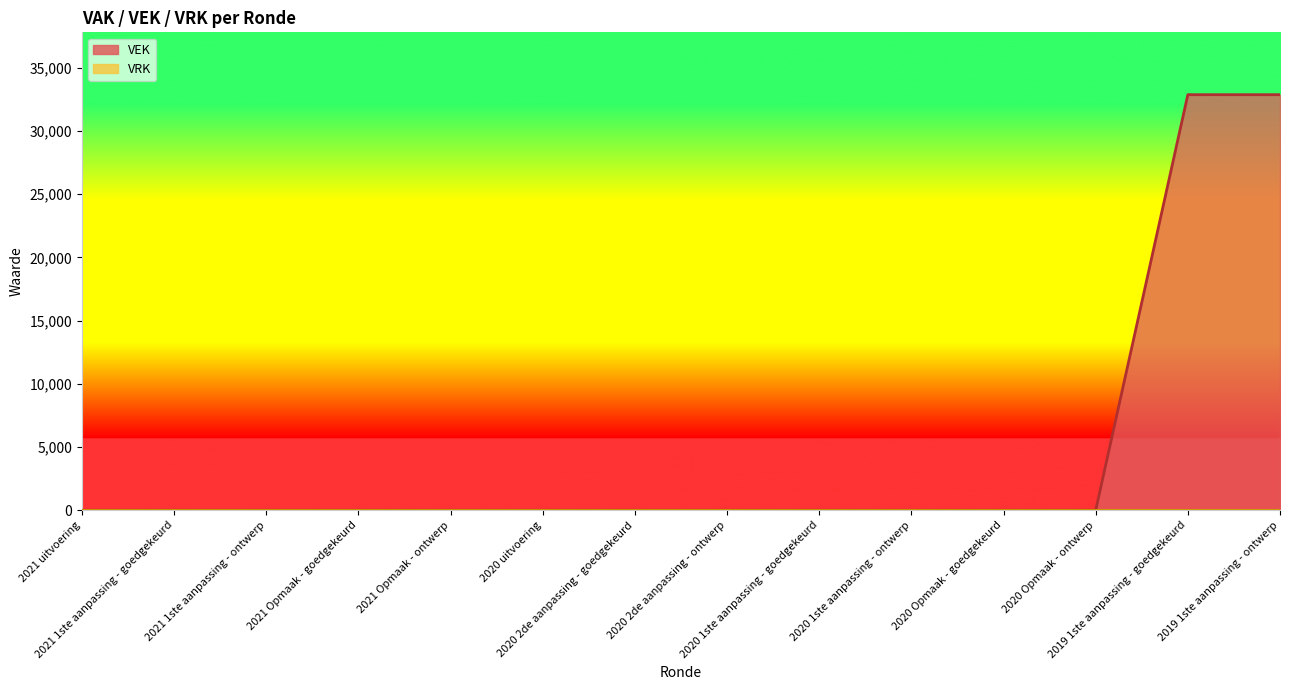

Does the chart display data point markers on the line(s)?

No